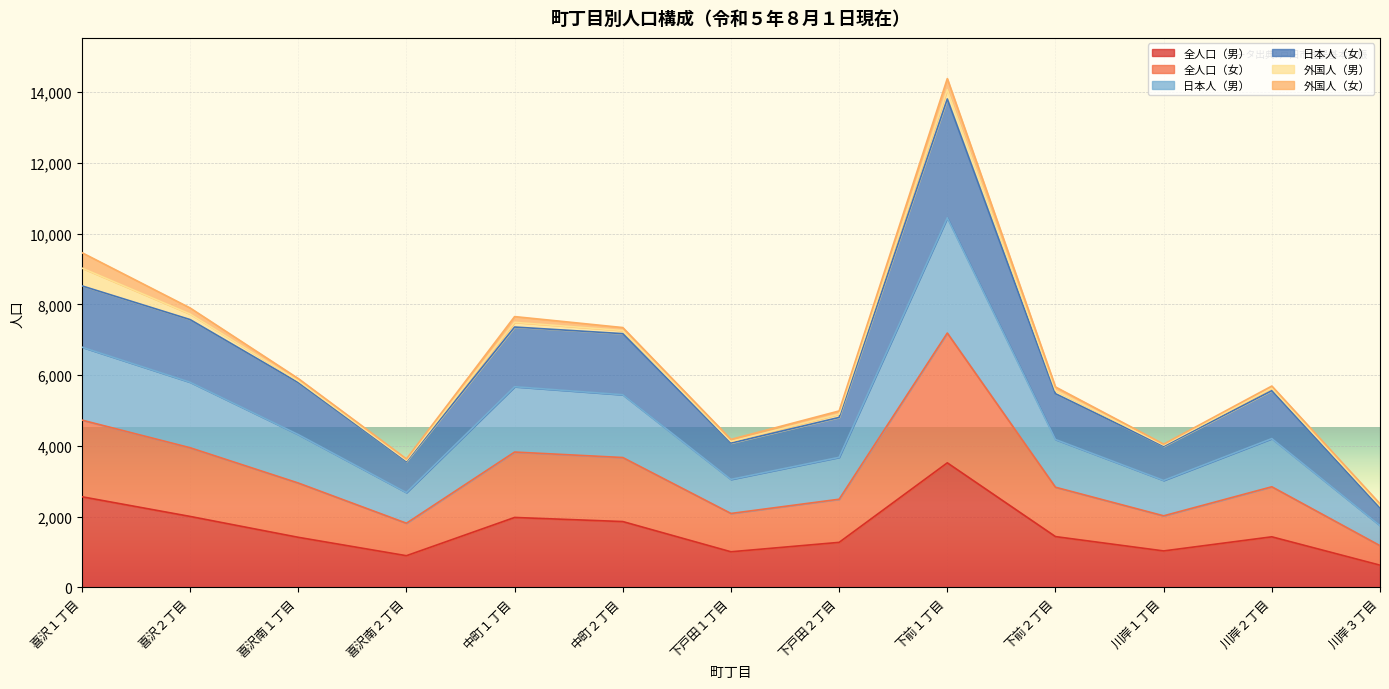

True or false: 全人口（女） and 日本人（女） intersect in this chart.

False